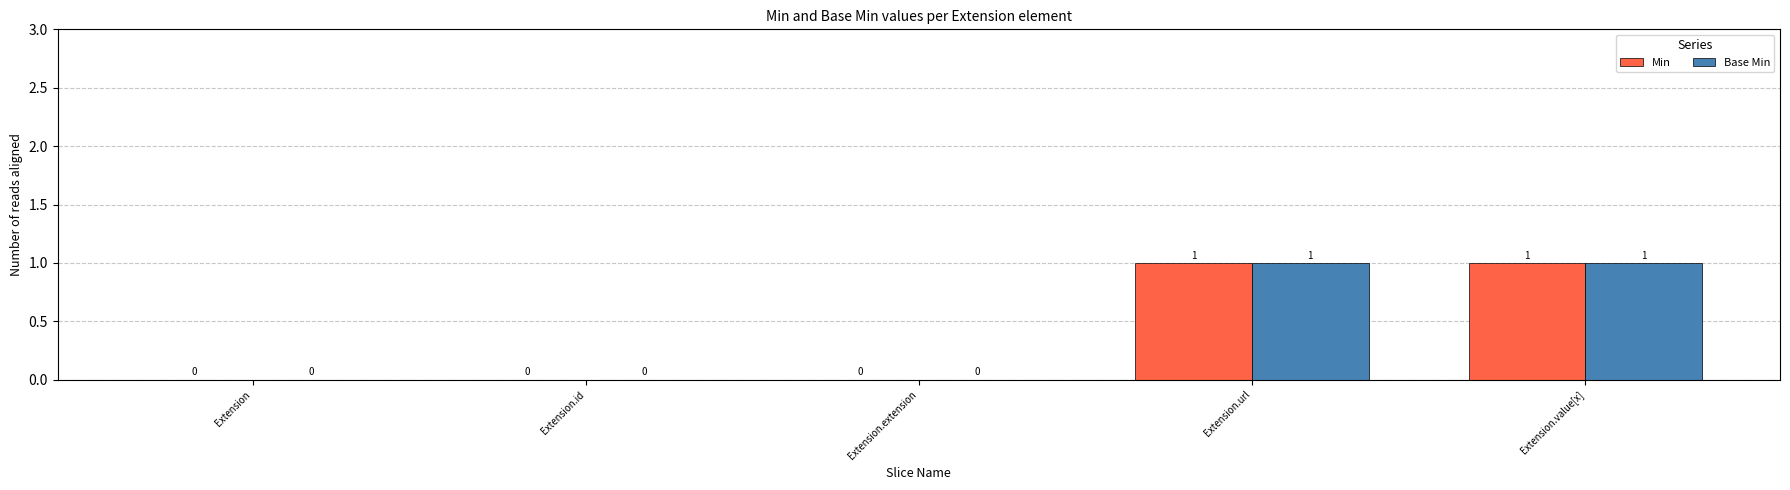

Is the value of Base Min at Extension.value[x] greater than the value of Min at Extension?

Yes